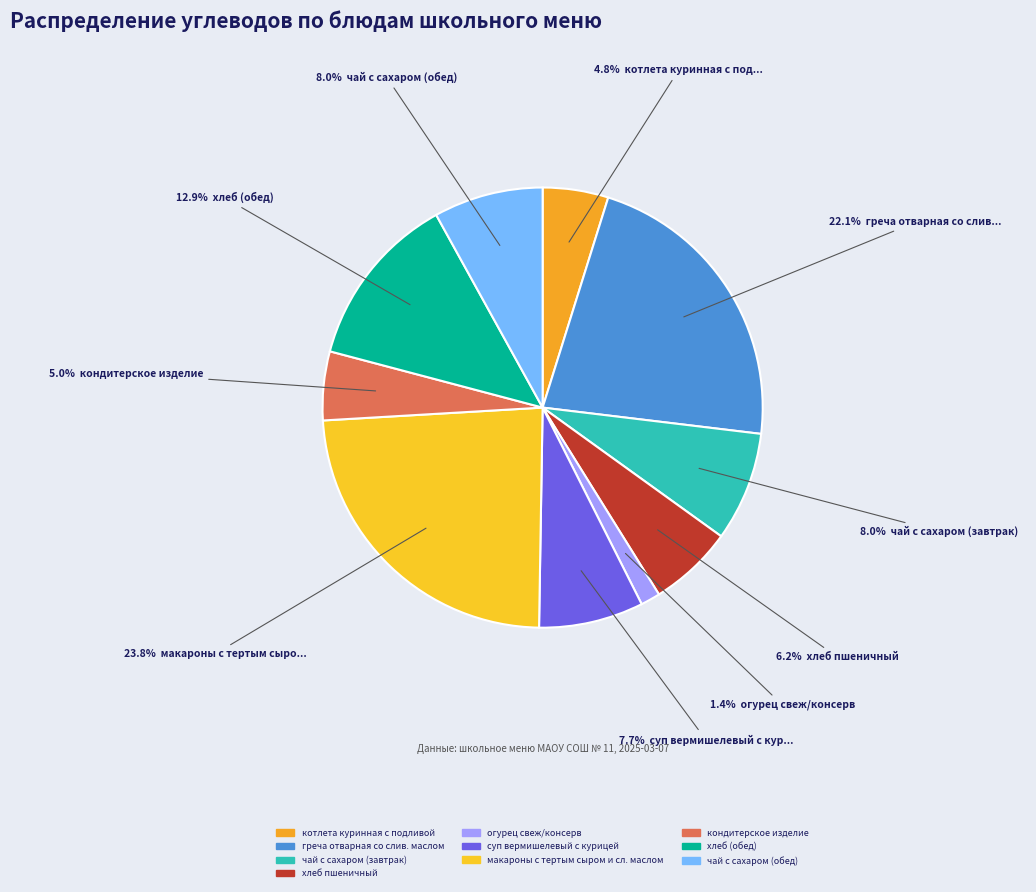

Which has a higher value, чай с сахаром (завтрак) or греча отварная со слив. маслом?

греча отварная со слив. маслом